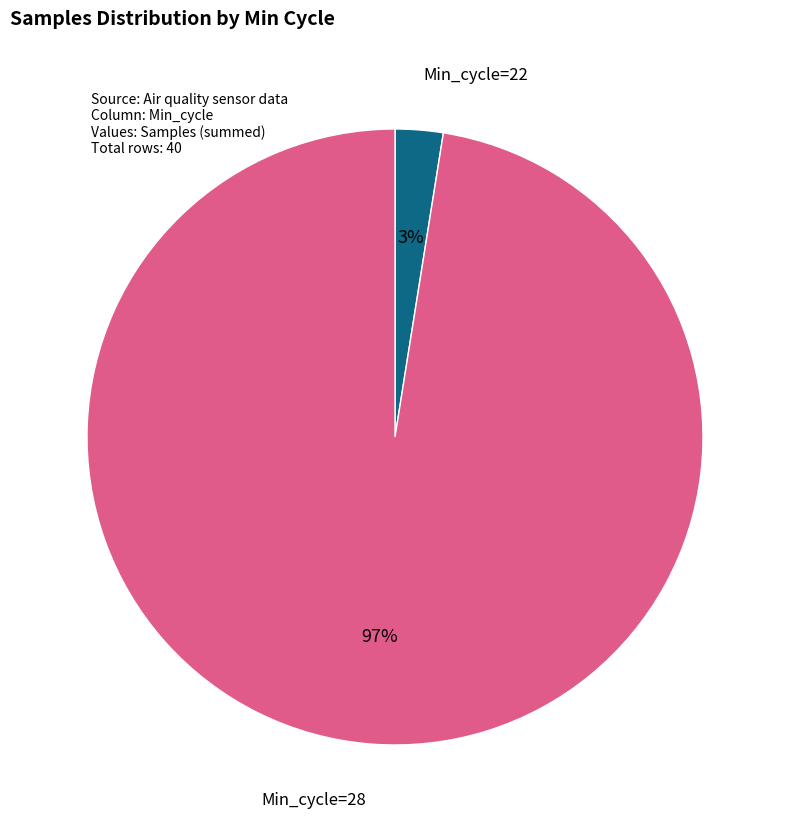

True or false: Min_cycle=22 accounts for 8% of the total.

False